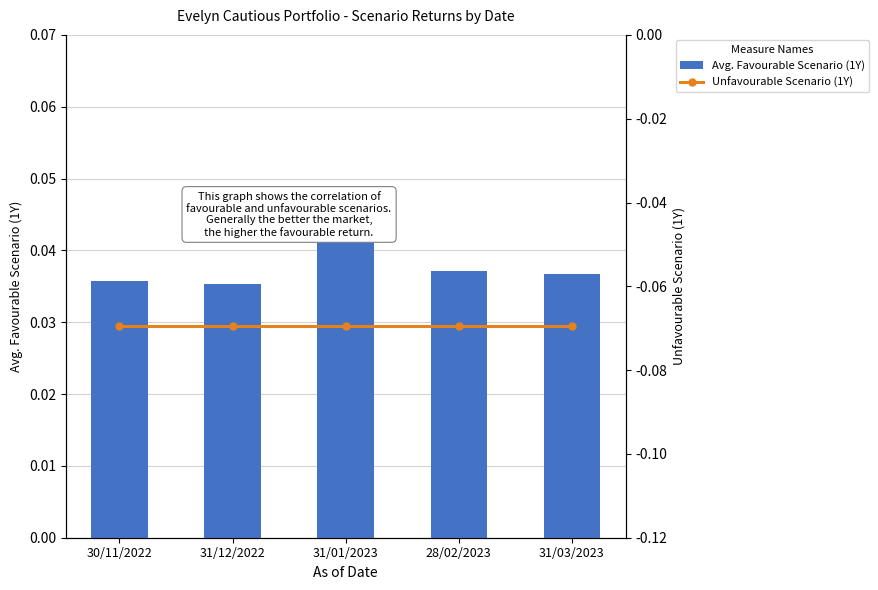

What is the label of the 5th bar from the left?

31/03/2023